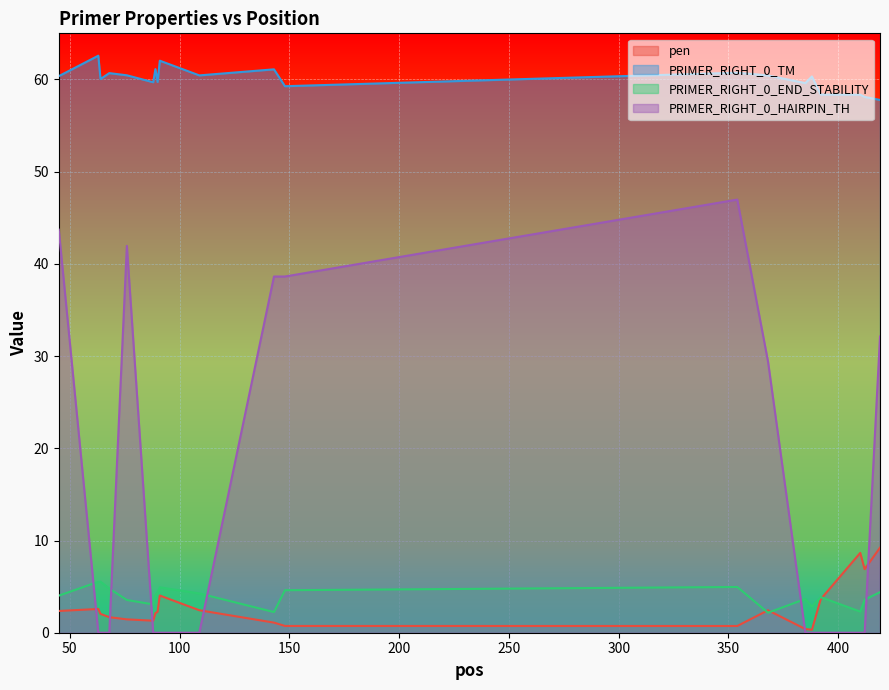

Reading left to right, extract all data points from this chart.

pen: 45=2.4	63=2.6	64=2.0	68=1.7	76=1.4	88=1.3	89=2.1	90=2.3	91=4.0	109=2.4	143=1.1	148=0.7	354=0.7	368=2.4	385=0.4	388=0.3	392=3.6	410=8.7	412=6.9	419=9.2
PRIMER_RIGHT_0_TM: 45=60.4	63=62.6	64=60.0	68=60.7	76=60.4	88=59.7	89=61.1	90=59.7	91=62.0	109=60.4	143=61.1	148=59.3	354=60.7	368=60.4	385=59.6	388=60.3	392=58.4	410=58.3	412=58.1	419=57.8
PRIMER_RIGHT_0_END_STABILITY: 45=4.0	63=5.5	64=5.5	68=4.8	76=3.5	88=3.1	89=4.1	90=4.4	91=4.9	109=4.3	143=2.2	148=4.6	354=5.0	368=2.2	385=3.7	388=2.8	392=3.9	410=2.3	412=3.6	419=4.4
PRIMER_RIGHT_0_HAIRPIN_TH: 45=43.7	63=0.0	64=0.0	68=0.0	76=42.0	88=0.0	89=0.0	90=0.0	91=0.0	109=0.0	143=38.6	148=38.6	354=47.0	368=29.4	385=0.0	388=0.0	392=0.0	410=0.0	412=0.0	419=32.1